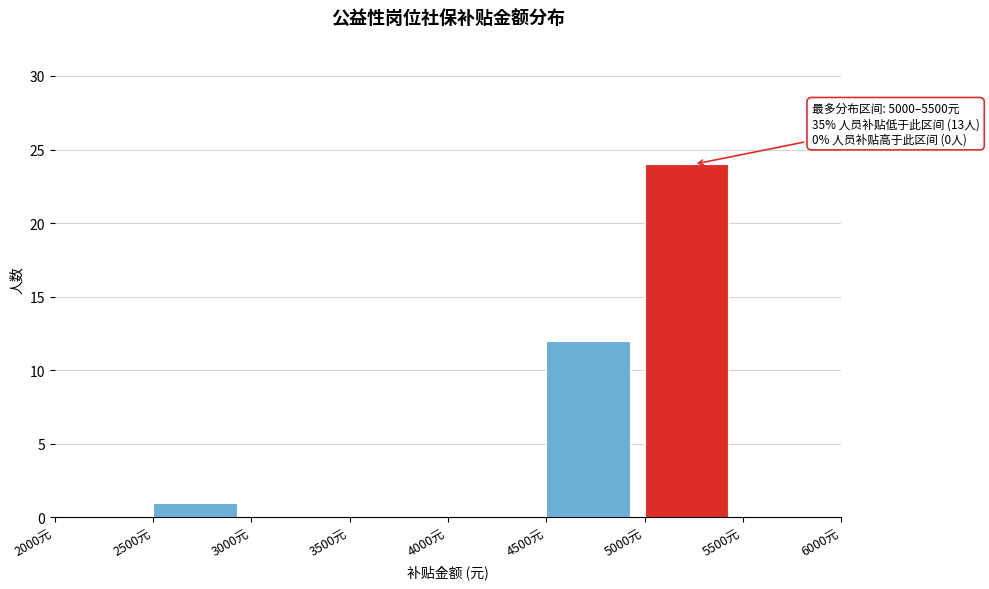

Which range on the x-axis has the tallest bar?

5000 to 5500